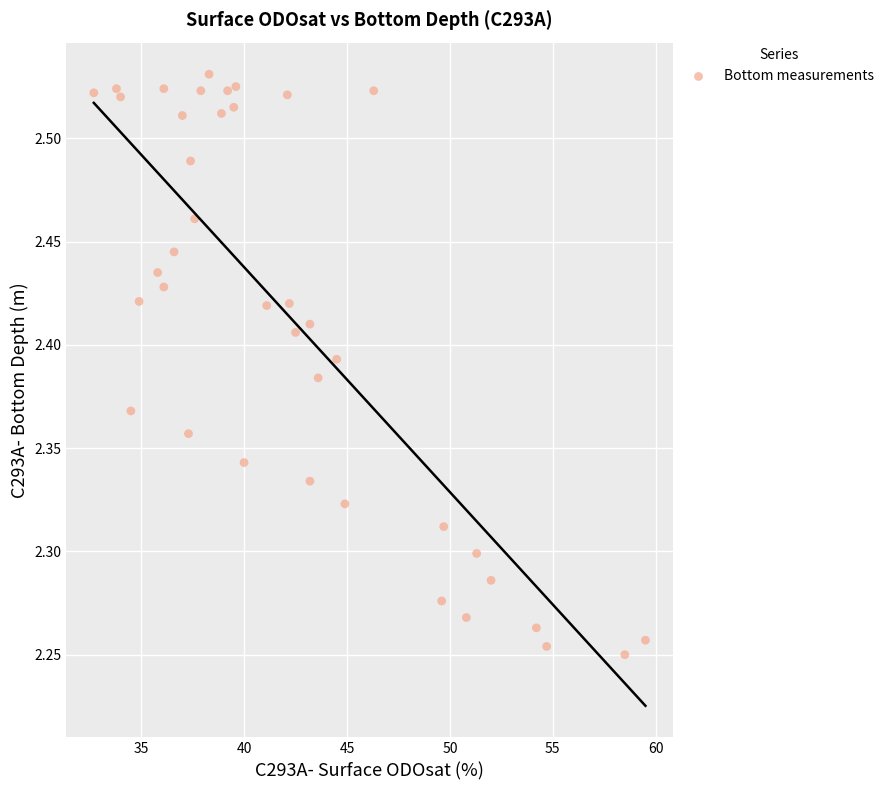

What is the range of Y values (max minus min)?

0.3